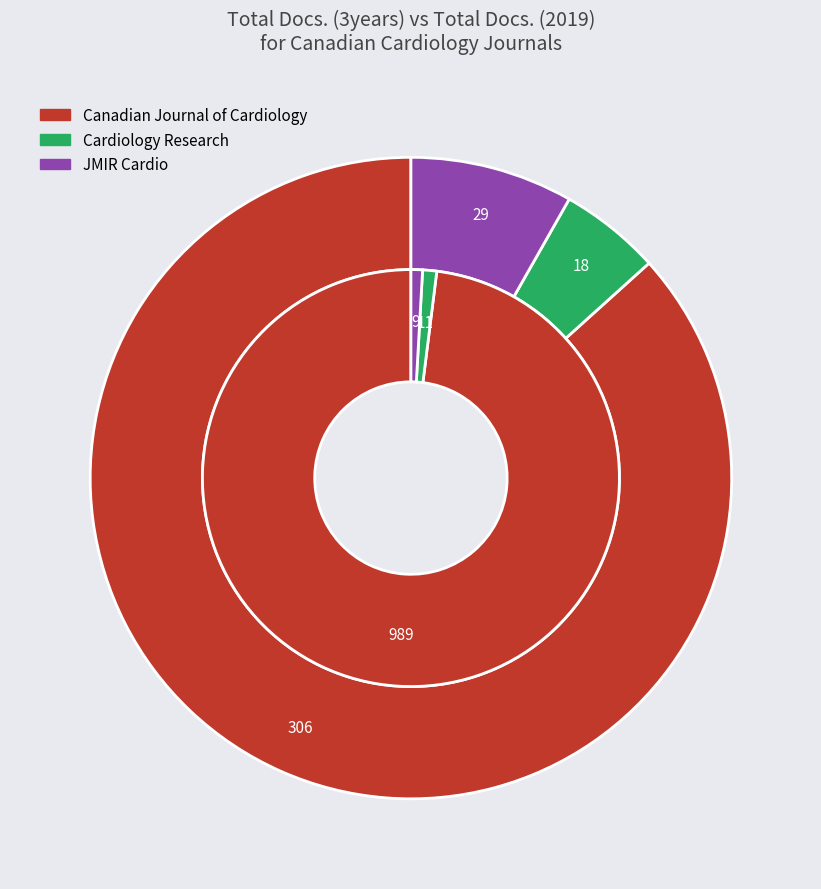

What is the smallest slice in the pie chart?

Cardiology Research